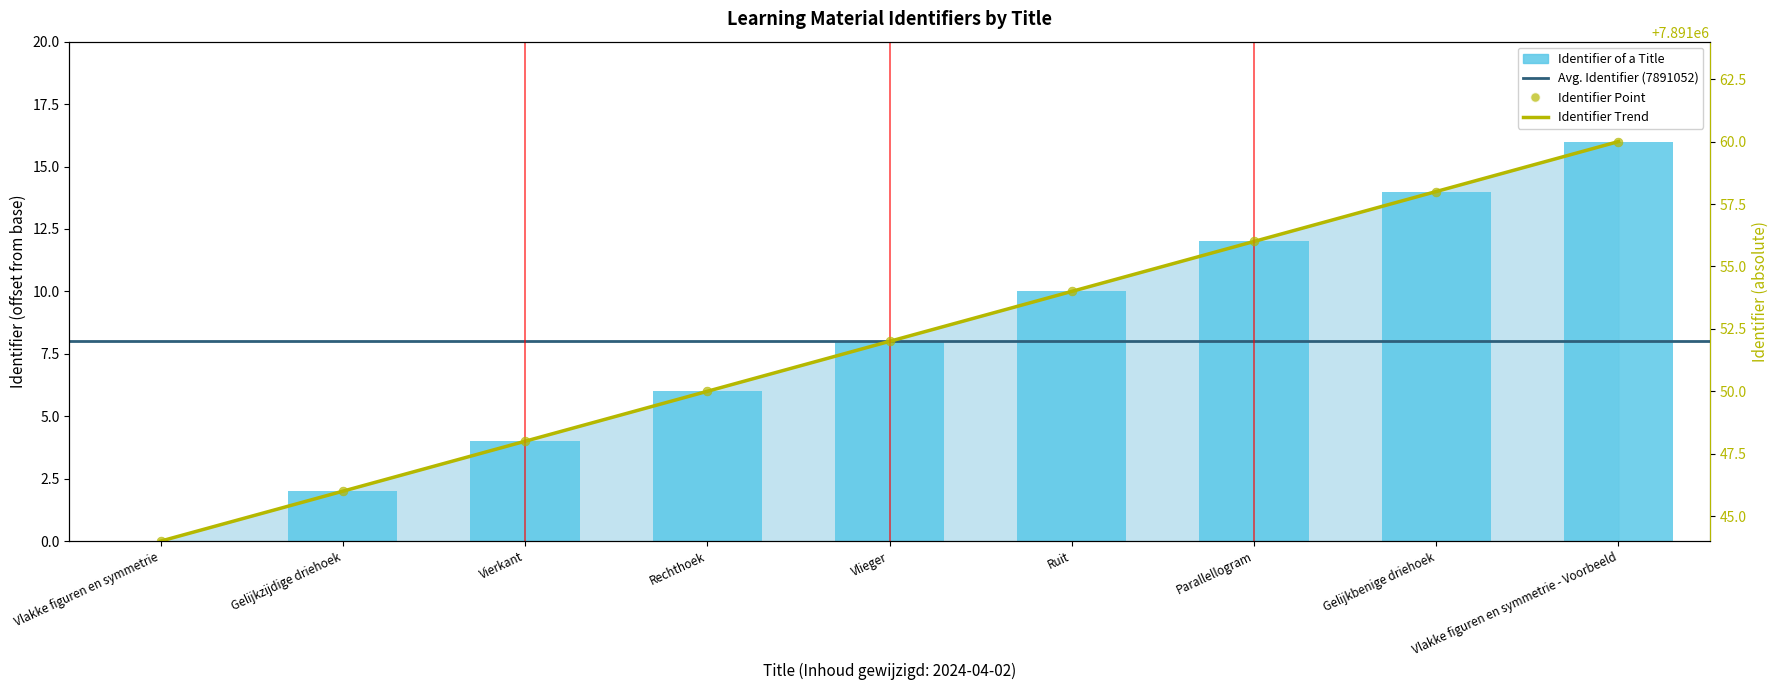

What is the change in value from Vlakke figuren en symmetrie to Vlieger?

+8